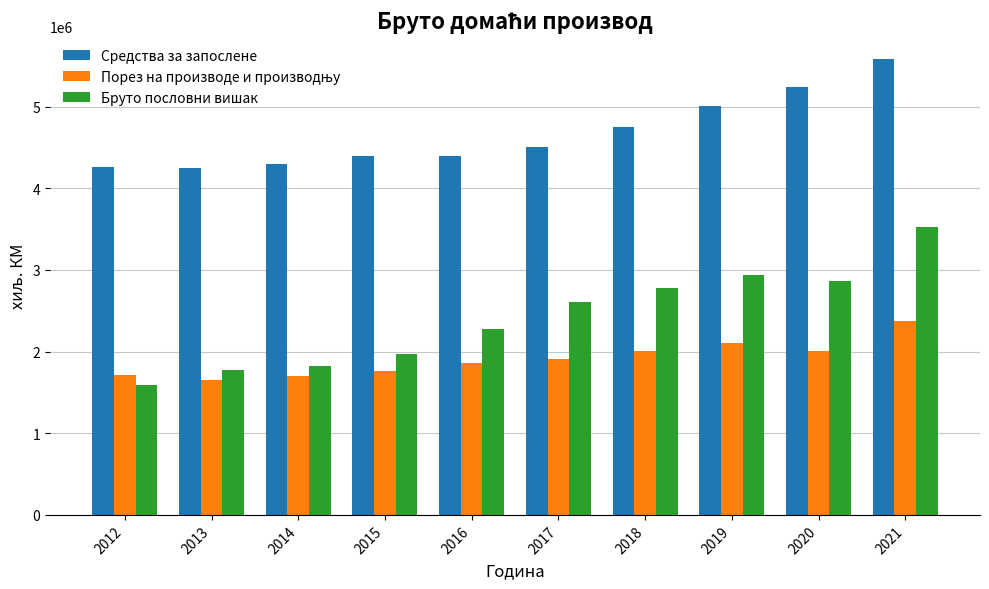

What is the difference between the Бруто пословни вишак values at 2012 and 2013?

184815